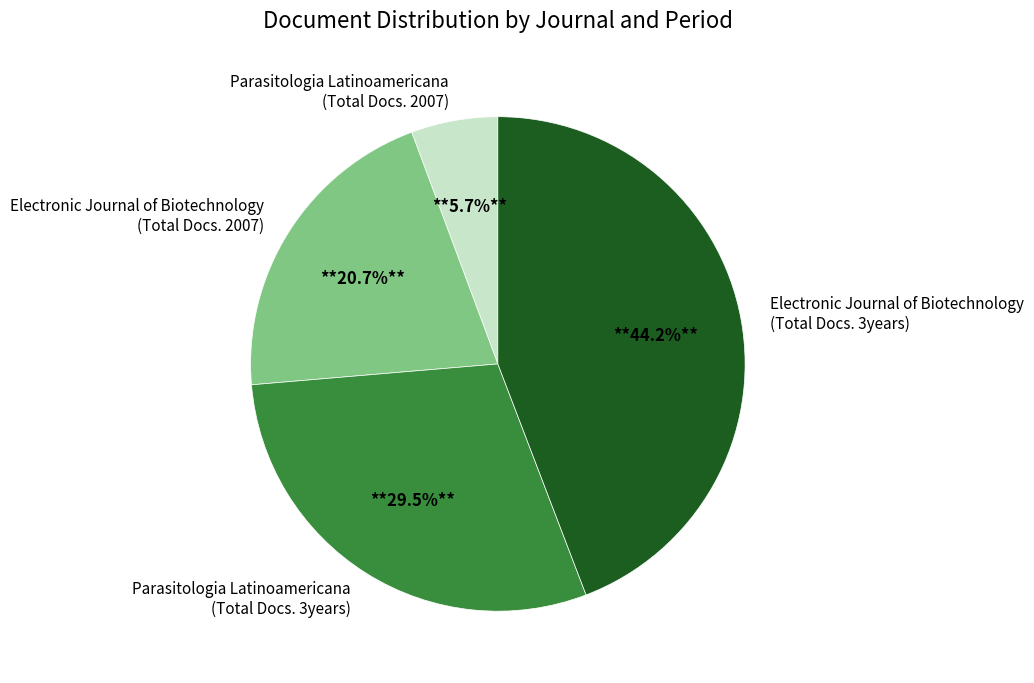

Is there a majority slice in this chart?

No